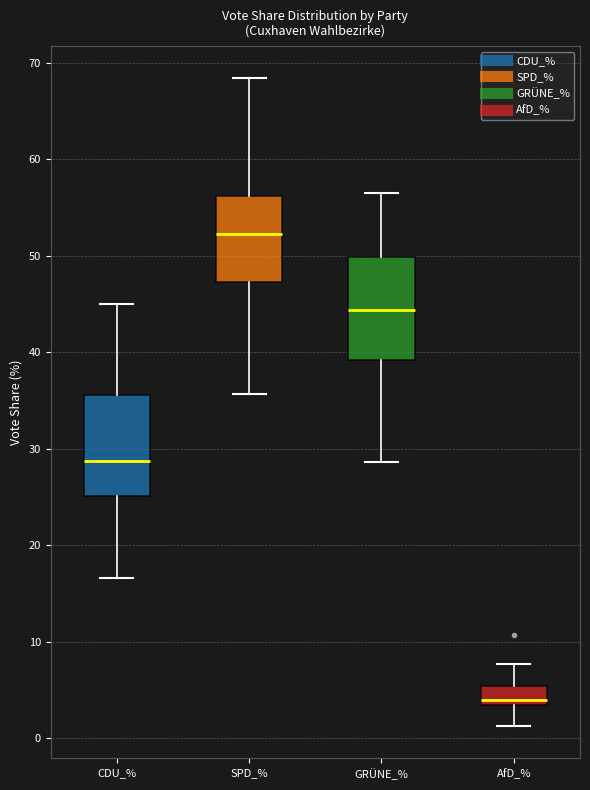

Reading left to right, read every box against the y-axis: the position of its median line, the range the box covers, and the ends of its whiskers. The values are not printed on the chart, so give them approximately, as read against the axis.

CDU_%: median 29, box 25 to 36, whiskers 17 to 45
SPD_%: median 52, box 47 to 56, whiskers 36 to 68
GRÜNE_%: median 44, box 39 to 50, whiskers 29 to 56
AfD_%: median 4, box 3 to 5, whiskers 1 to 8